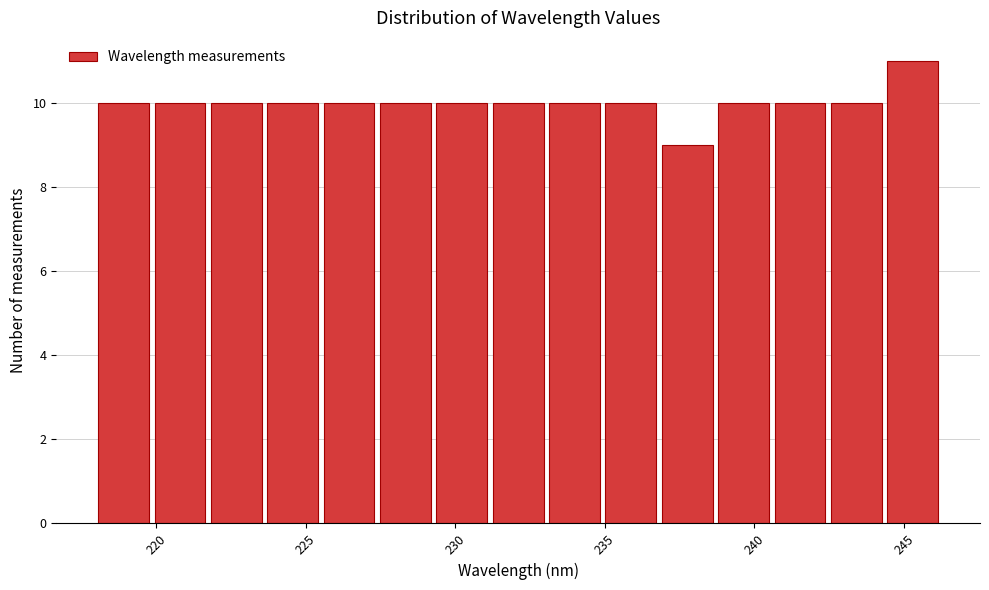

Around what value on the x-axis is the tallest bar? Give the approximate position of its centre, as read against the axis.

245.5